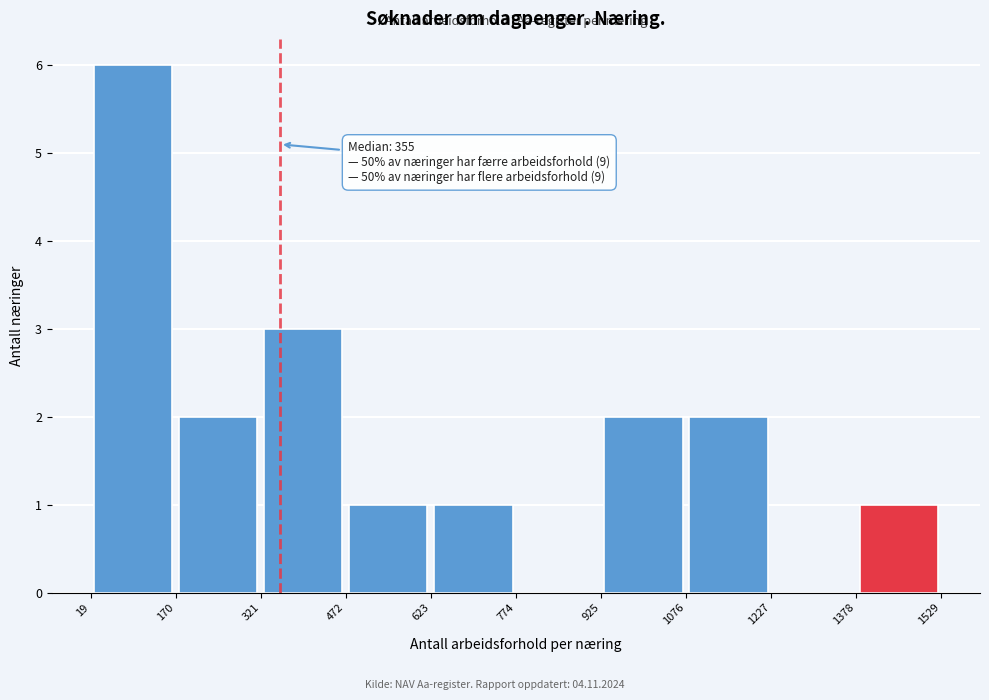

Which range on the x-axis has the tallest bar?

19 to 170